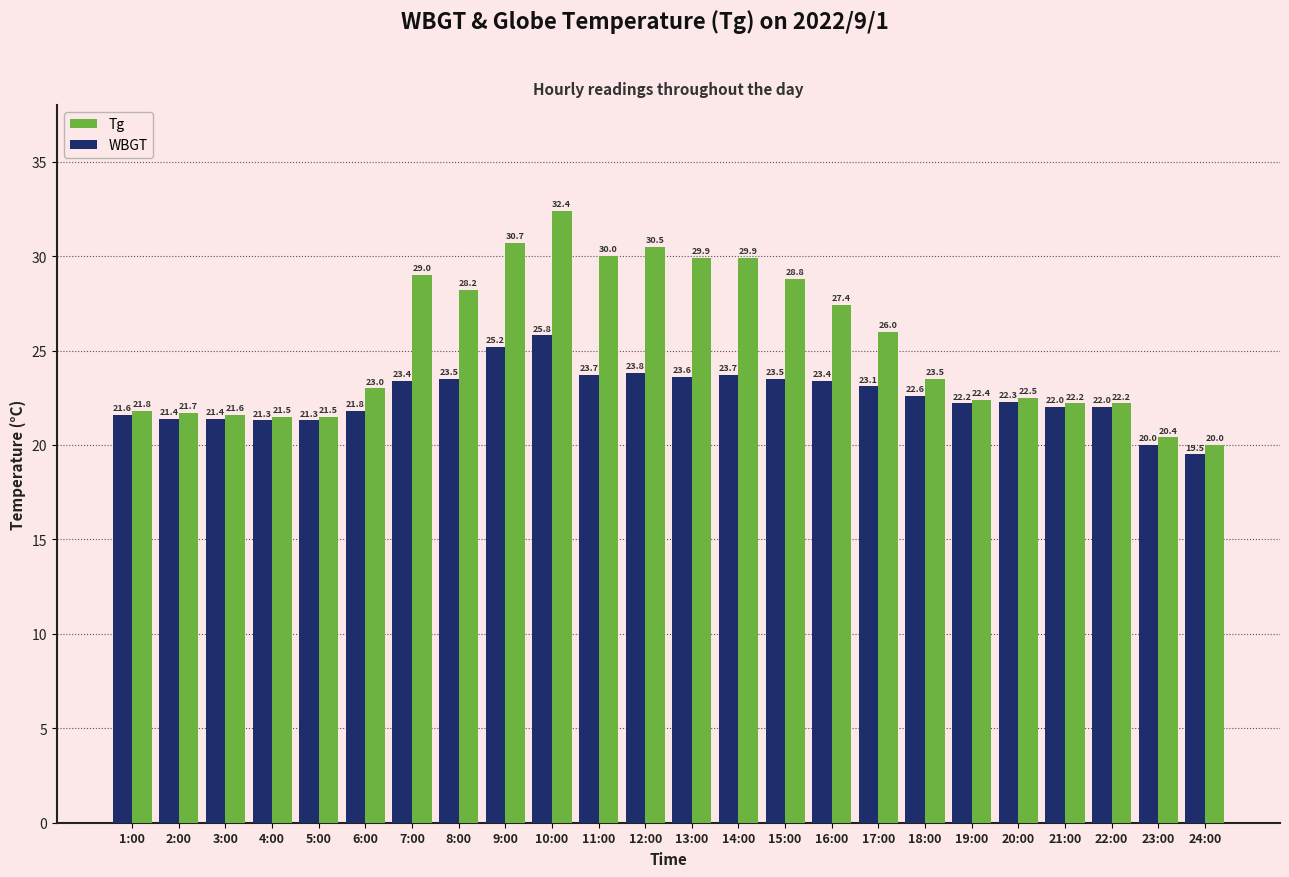

What is the total value across all series at 12:00?

54.3